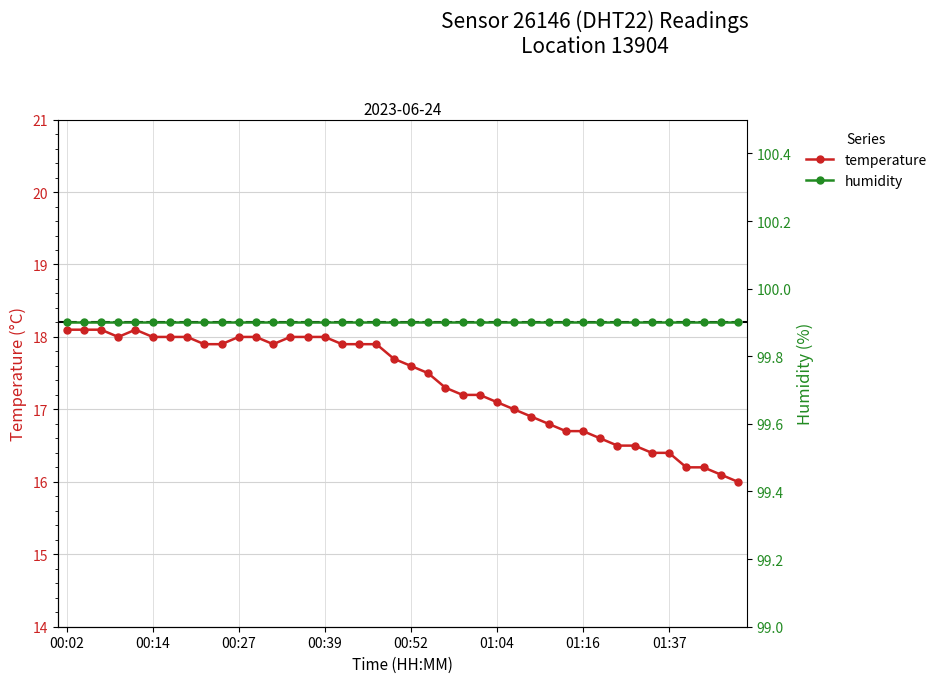

What is the smallest value displayed?

16.0